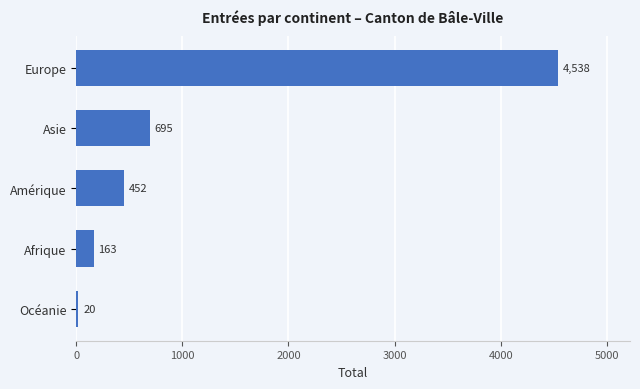

Are the bars horizontal?

Yes